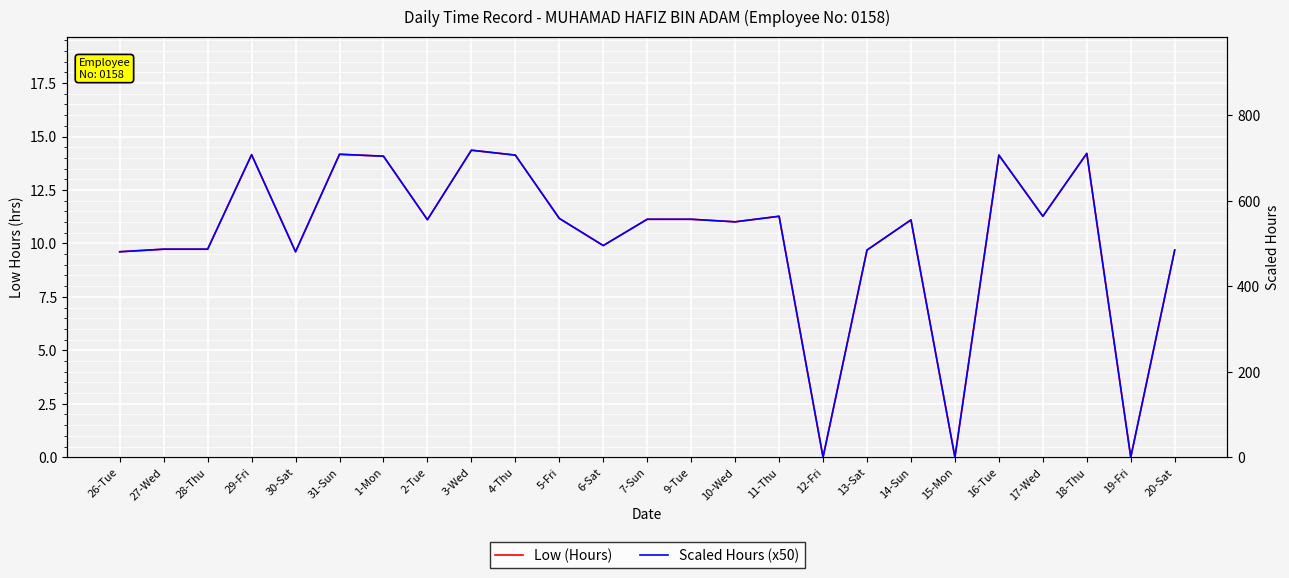

What is the total value across all series at 26-Tue?

490.1